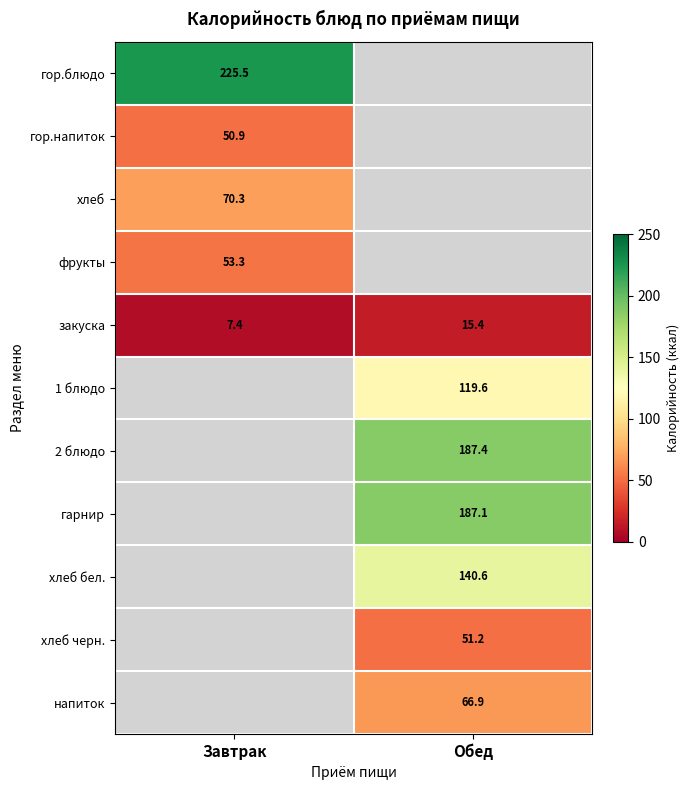

Where is закуска nearest to the value 11?

Завтрак